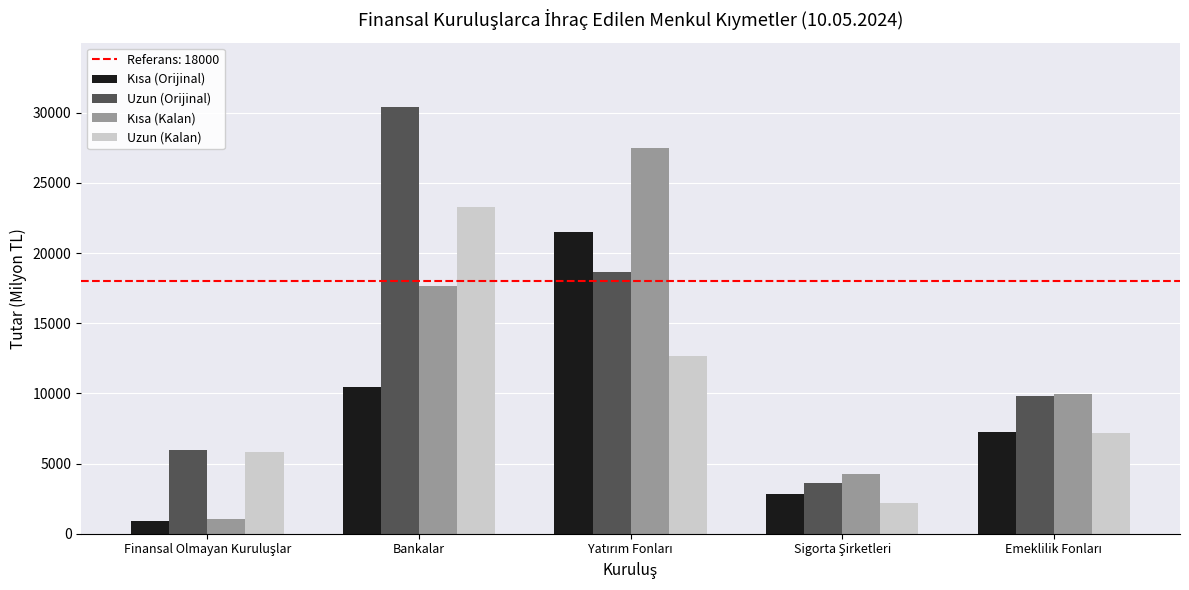

Which series has the largest total across all categories?

Uzun (Orijinal)